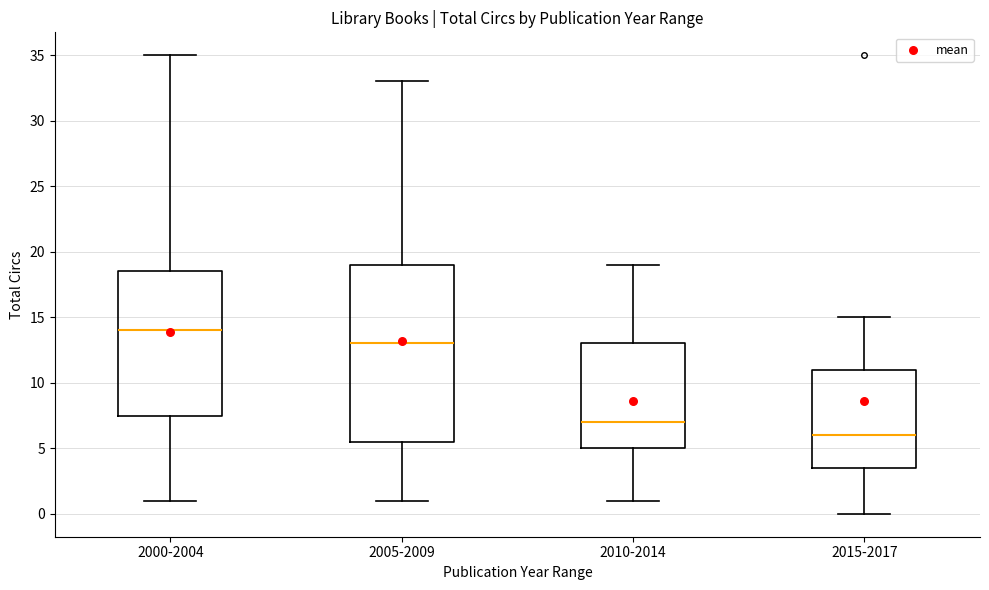

Reading left to right, transcribe this box plot: for each box, give where its median line is, the range the box spans, and where its two whiskers end, as read against the y-axis. The values are not printed on the chart, so give them approximately, as read against the axis.

2000-2004: median 14.0, box 7.5 to 18.5, whiskers 1.0 to 35.0
2005-2009: median 13.0, box 5.5 to 19.0, whiskers 1.0 to 33.0
2010-2014: median 7.0, box 5.0 to 13.0, whiskers 1.0 to 19.0
2015-2017: median 6.0, box 3.5 to 11.0, whiskers 0.0 to 15.0